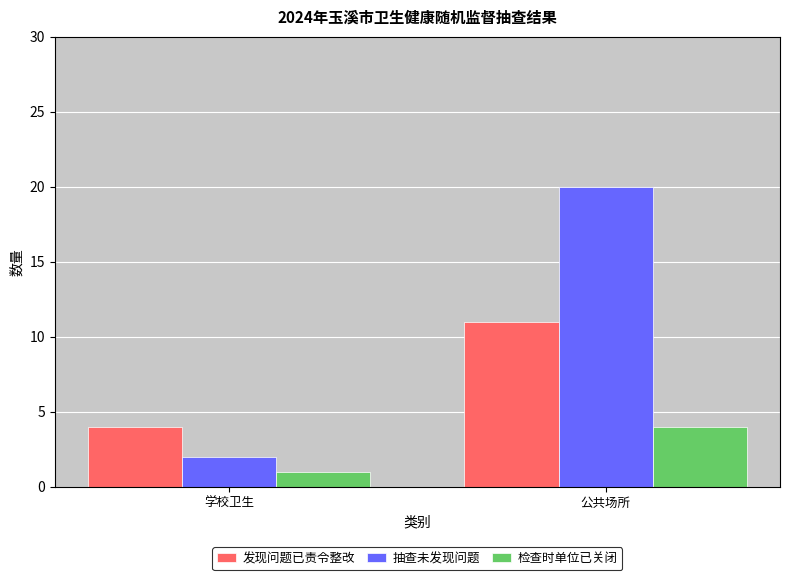

Reading right to left, what are all the values shown in this chart?

发现问题已责令整改: 11	4
抽查未发现问题: 20	2
检查时单位已关闭: 4	1